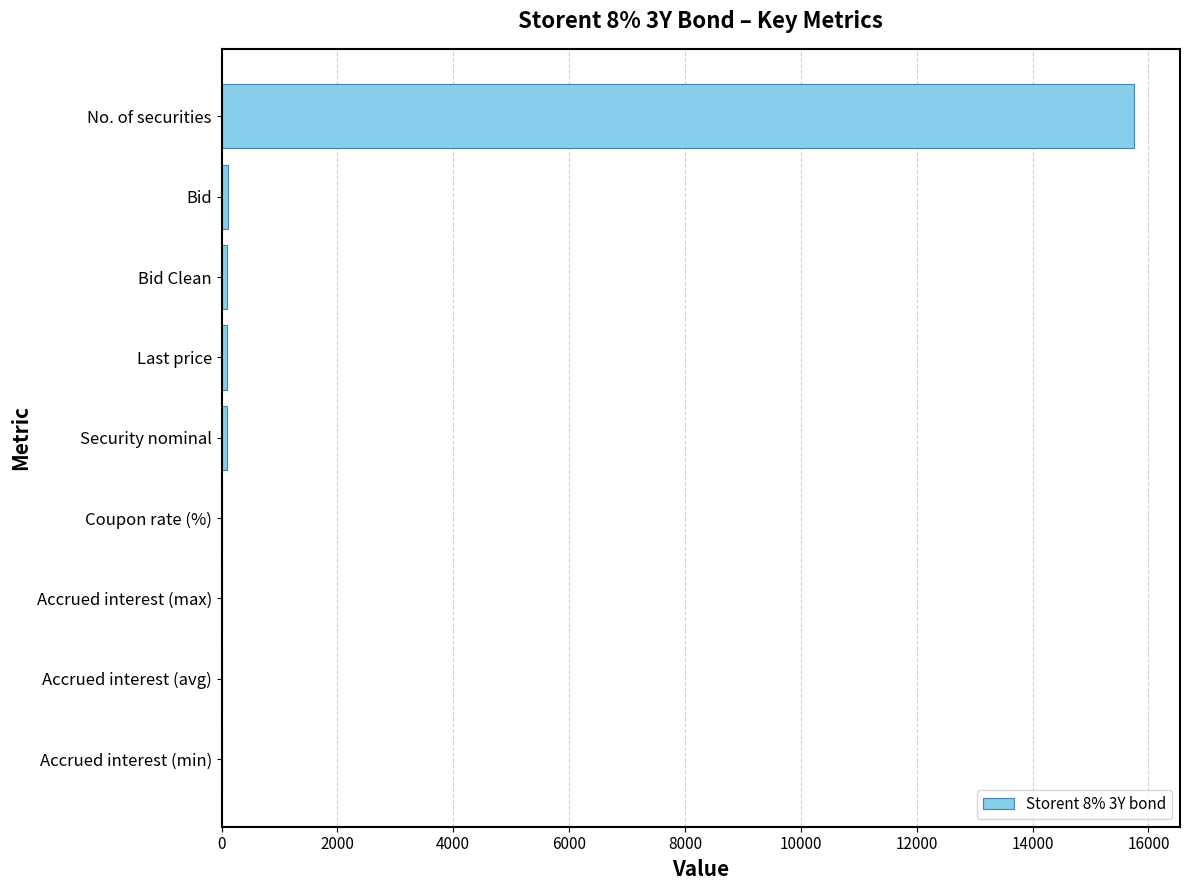

What is the maximum value shown in the chart?

15758.0